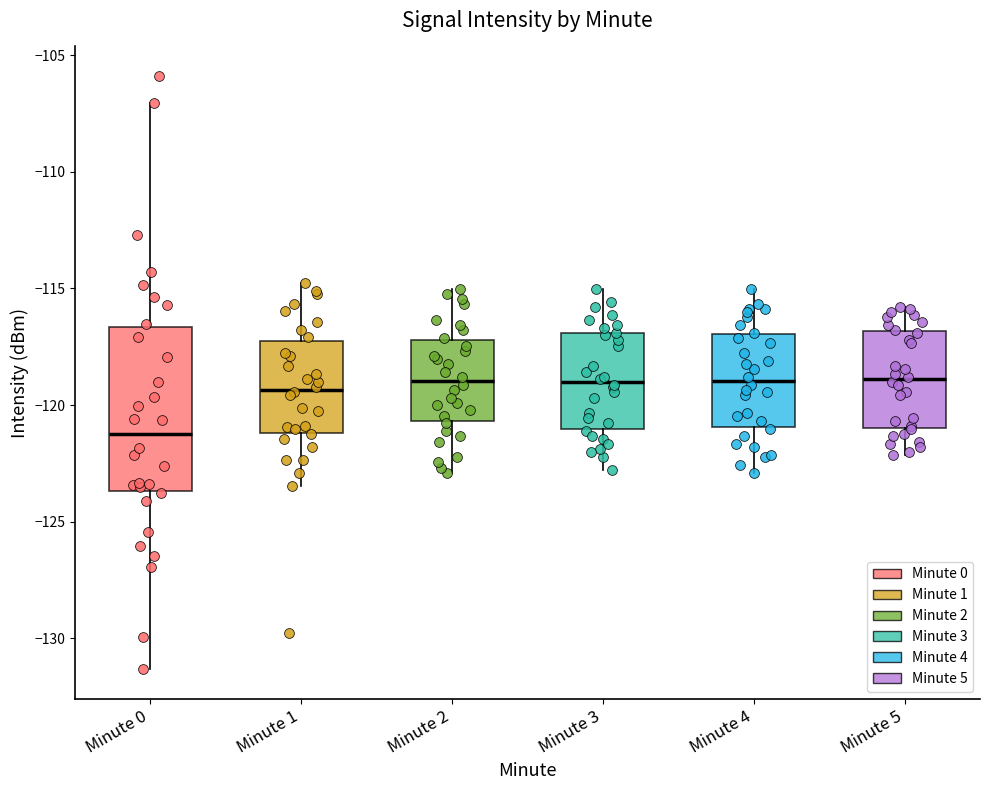

Comparing the boxes themselves (not the whiskers), which one is the tallest?

Minute 0